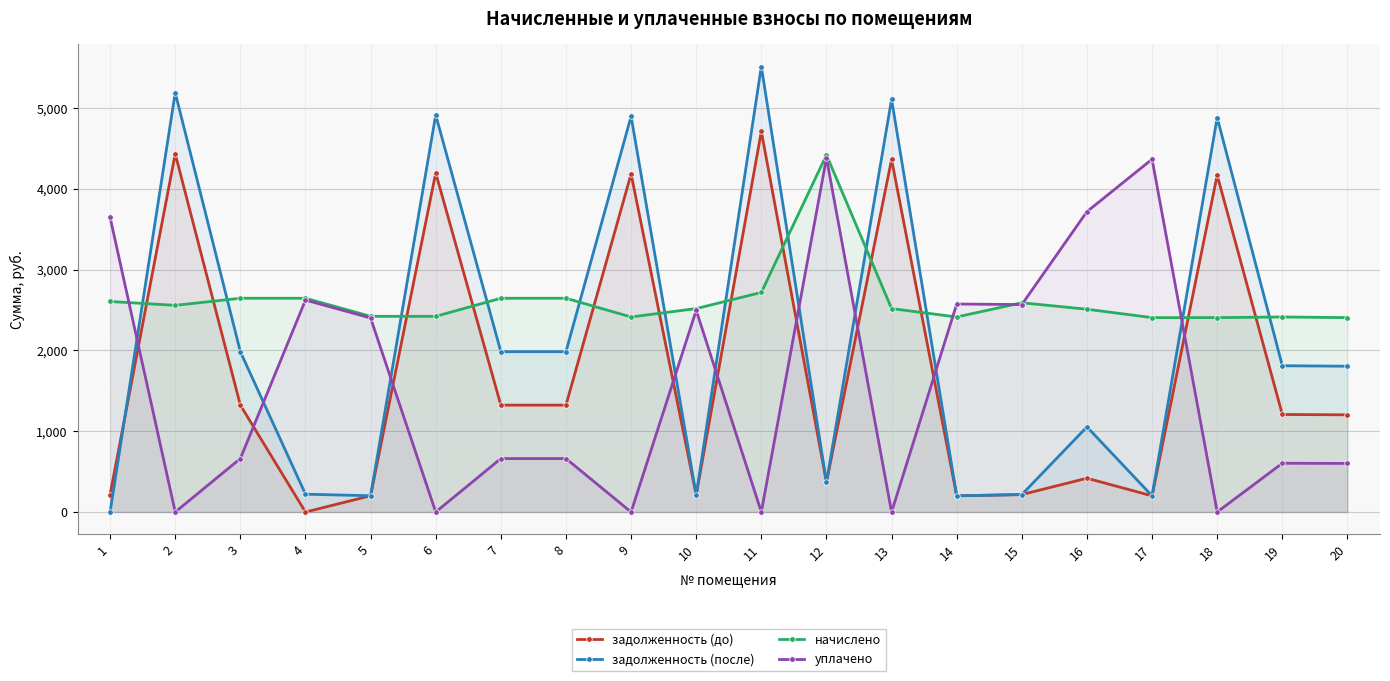

Reading right to left, transcribe all the data shown in this chart.

задолженность (до): 20=1202.8	19=1206.8	18=4168.7	17=199.9	16=418.2	15=215.8	14=200.7	13=4363.7	12=368.3	11=4710.0	10=209.8	9=4183.6	8=1322.7	7=1322.7	6=4196.3	5=201.0	4=0.0	3=1322.7	2=4432.9	1=216.8
задолженность (после): 20=1804.2	19=1810.2	18=4880.5	17=200.0	16=1053.6	15=215.8	14=200.2	13=5107.4	12=368.3	11=5512.8	10=209.8	9=4896.7	8=1984.0	7=1984.0	6=4912.8	5=201.6	4=220.4	3=1984.0	2=5188.5	1=0.0
начислено: 20=2405.6	19=2413.6	18=2405.6	17=2405.6	16=2509.4	15=2589.4	14=2413.6	13=2517.5	12=4419.6	11=2717.3	10=2517.5	9=2413.6	8=2645.4	7=2645.4	6=2421.6	5=2421.6	4=2645.4	3=2645.4	2=2557.4	1=2605.4
уплачено: 20=601.4	19=603.4	18=0.0	17=4365.7	16=3717.1	15=2567.3	14=2573.9	13=0.0	12=4382.0	11=0.0	10=2496.1	9=0.0	8=661.4	7=661.4	6=0.0	5=2401.0	4=2622.9	3=661.4	2=0.0	1=3646.2